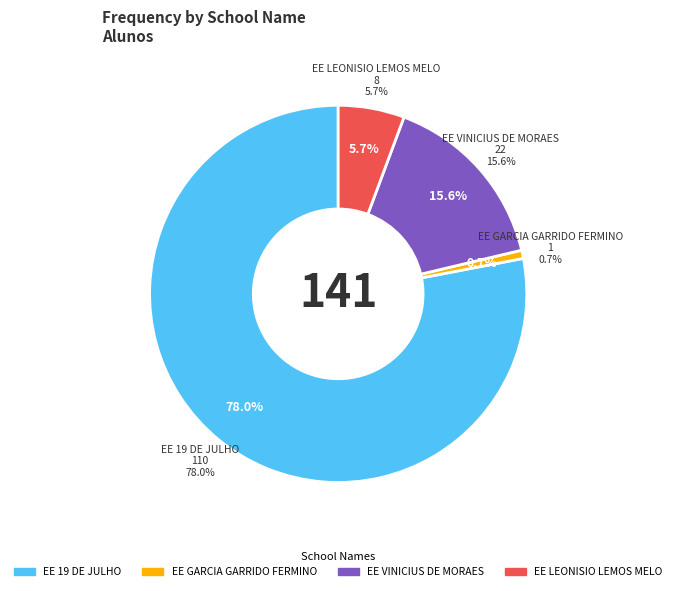

Rank the categories by value from highest to lowest.

EE 19 DE JULHO, EE VINICIUS DE MORAES, EE LEONISIO LEMOS MELO, EE GARCIA GARRIDO FERMINO